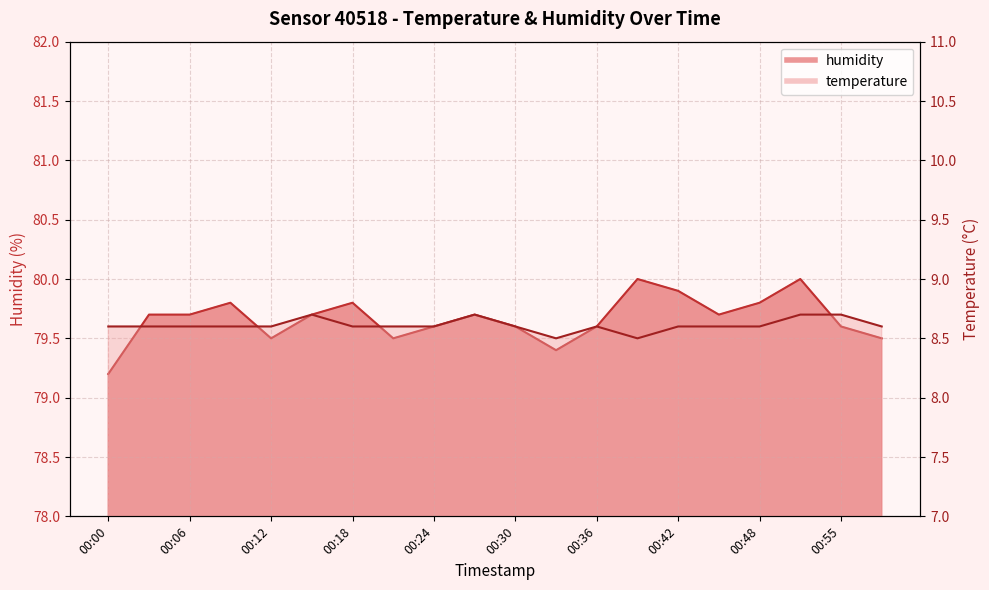

How many lines are shown in the chart?

2